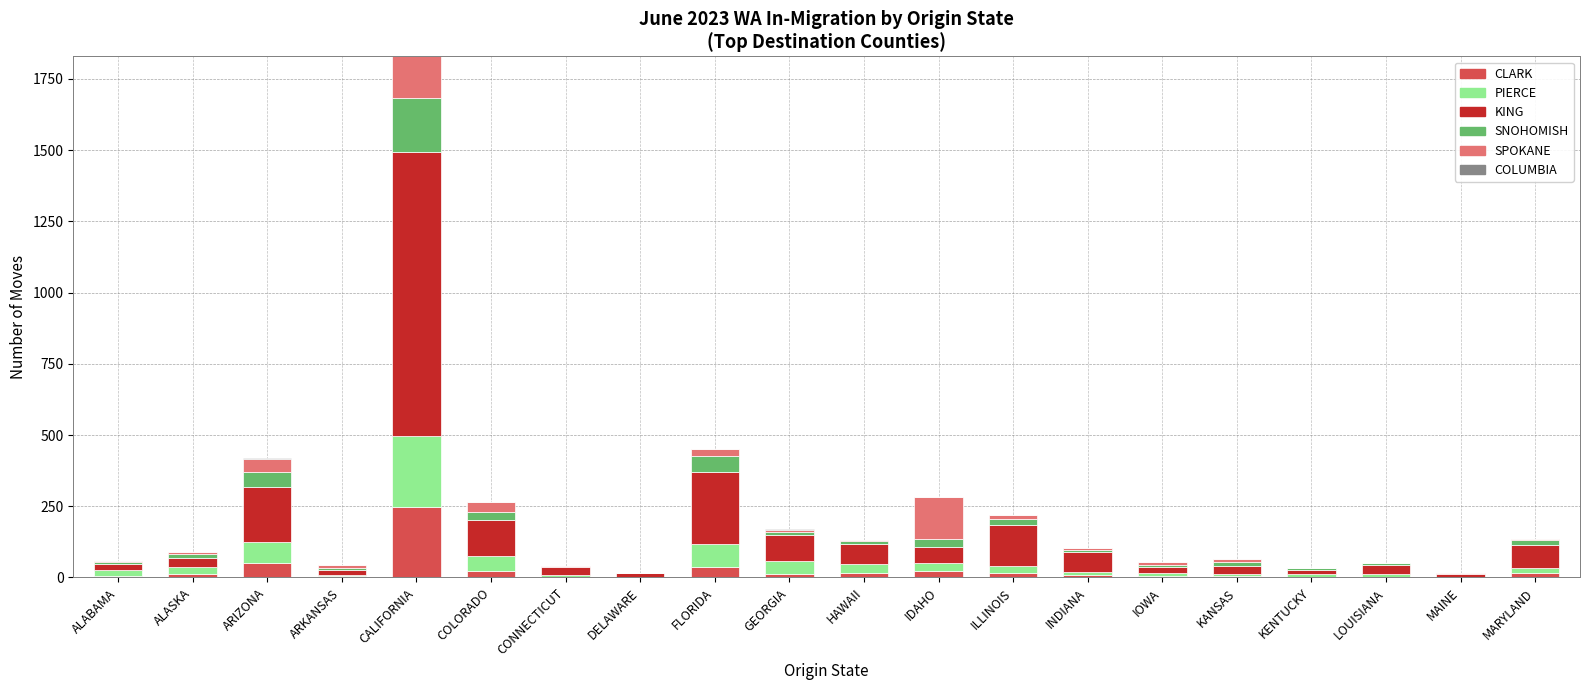

Is it true that CLARK equals 37 at FLORIDA?

True